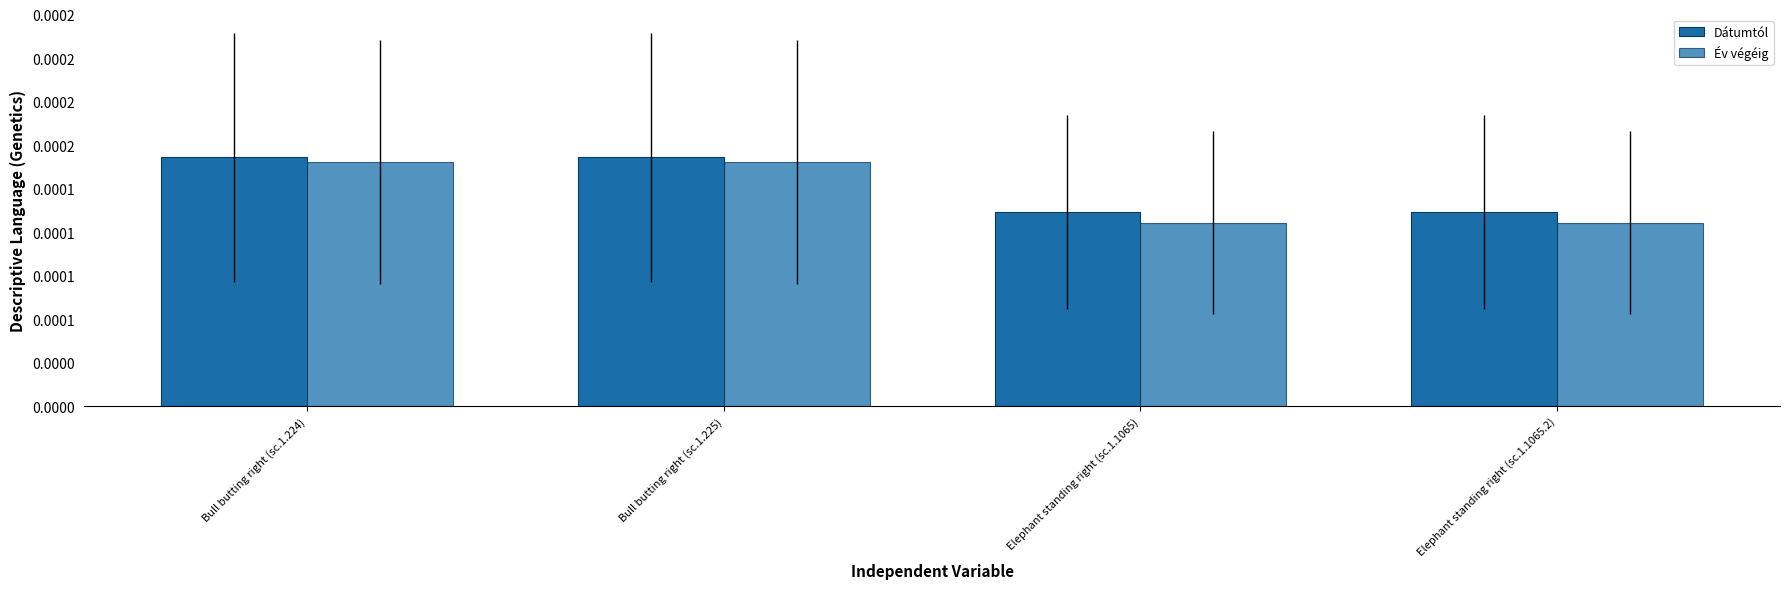

True or false: Dátumtól has a value of 0.0 at Bull butting right (sc.1.225).

True